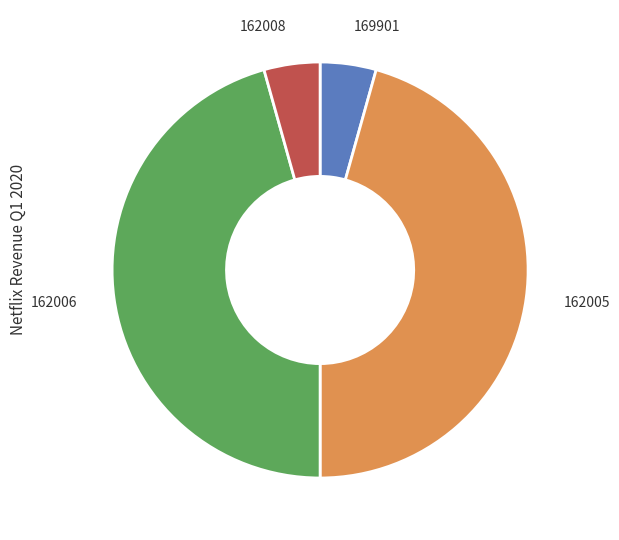

How many slices are in this pie chart?

4